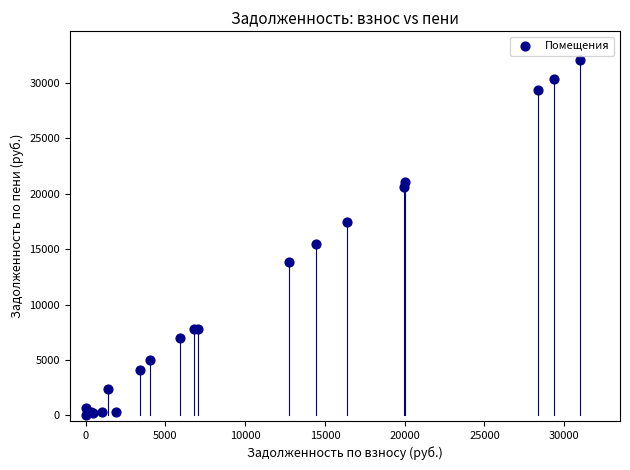

What Y value in the scatter plot is closest to 16046?

15503.4